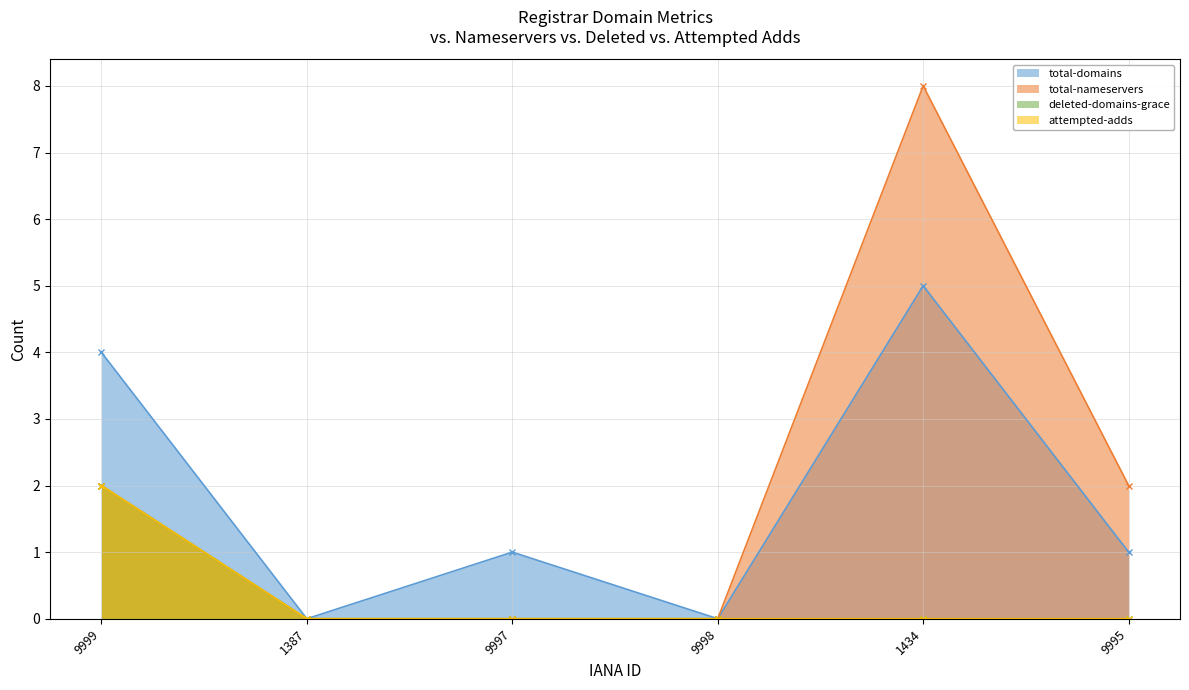

True or false: total-nameservers and total-domains cross at least once.

False